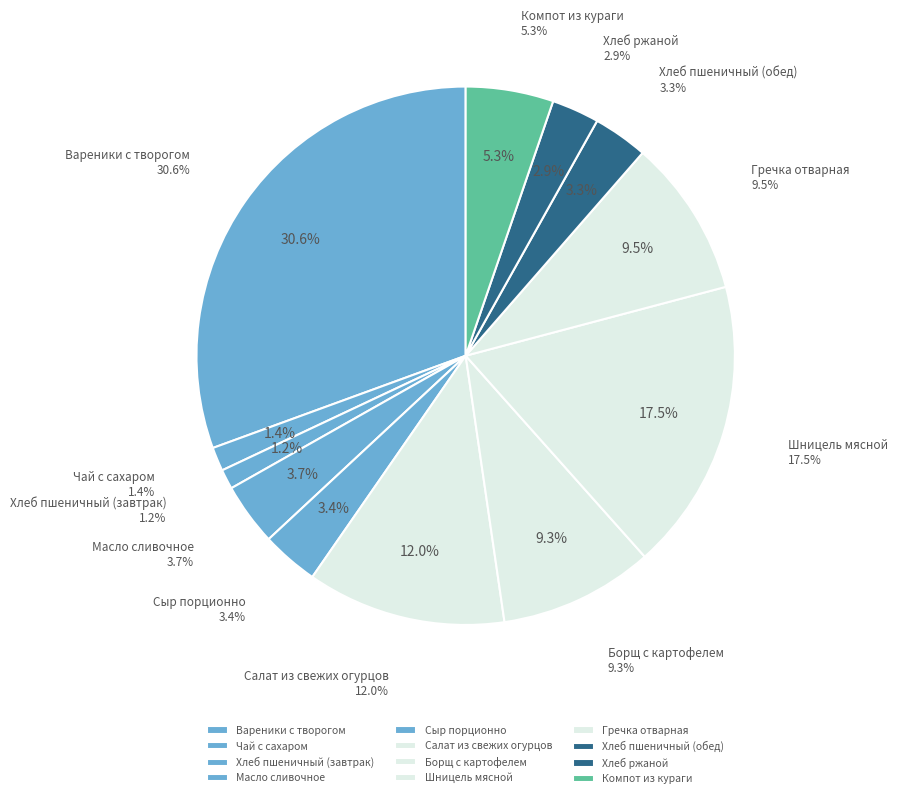

Between Хлеб пшеничный (завтрак) and Борщ с картофелем, which is larger?

Борщ с картофелем